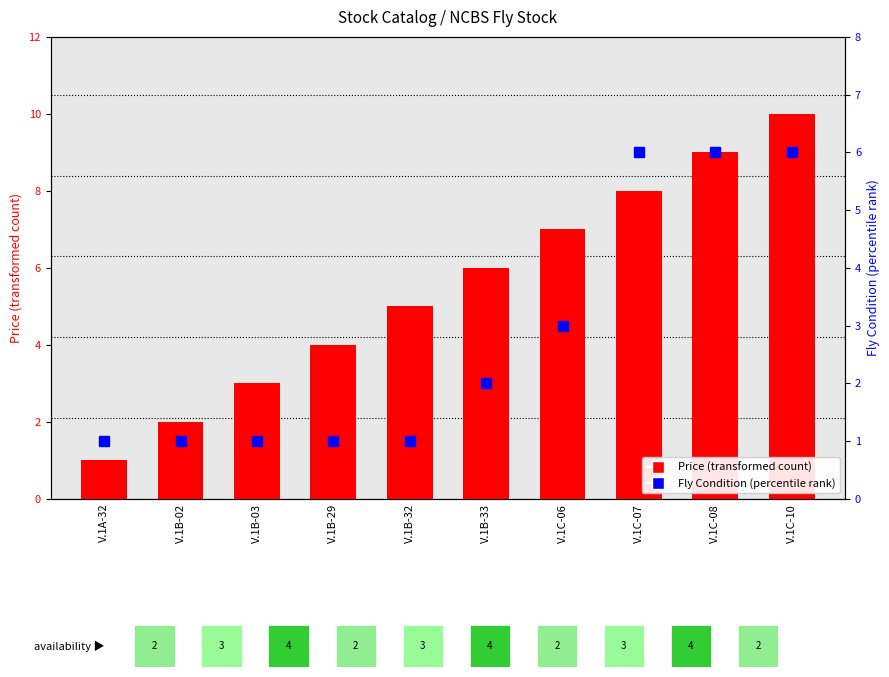

Rank the series by their maximum value, from highest to lowest.

Price, Fly Condition